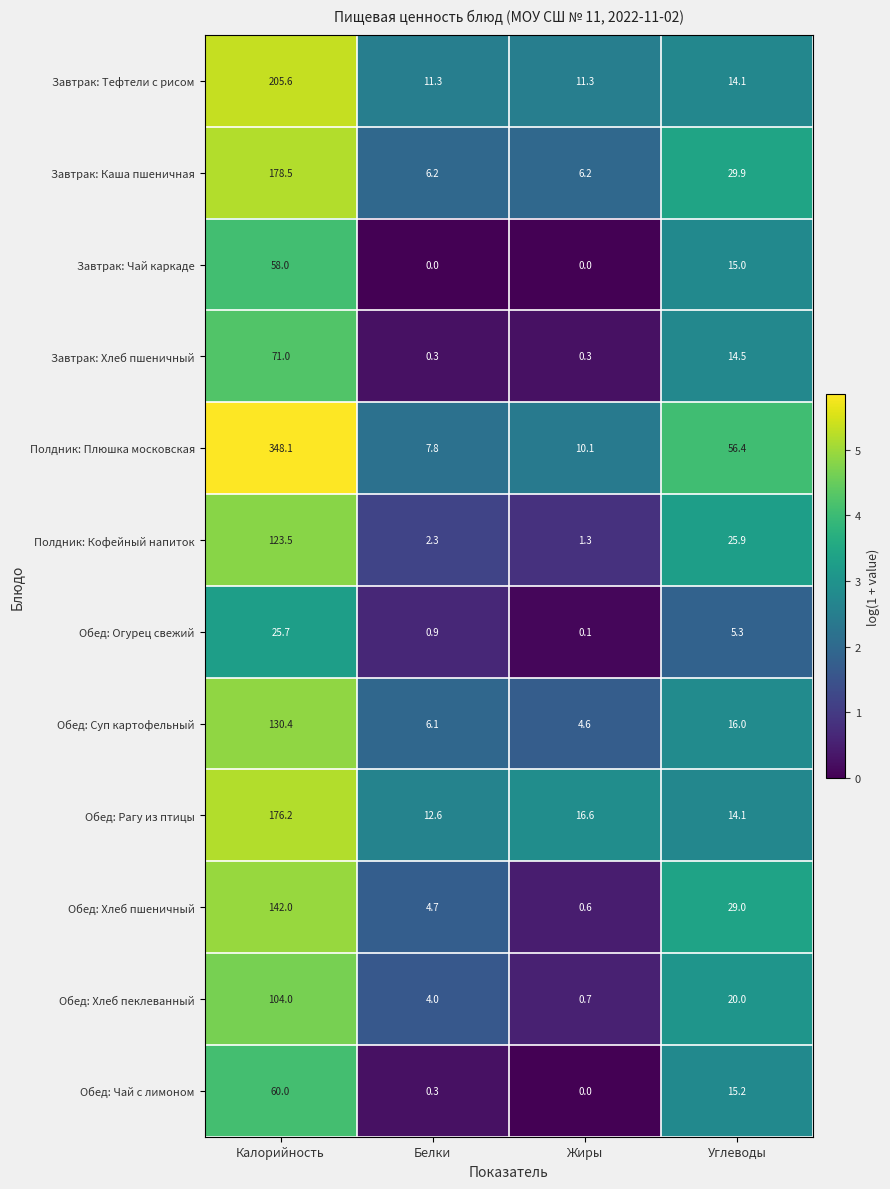

Where is Завтрак: Тефтели с рисом nearest to the value 108?

Углеводы